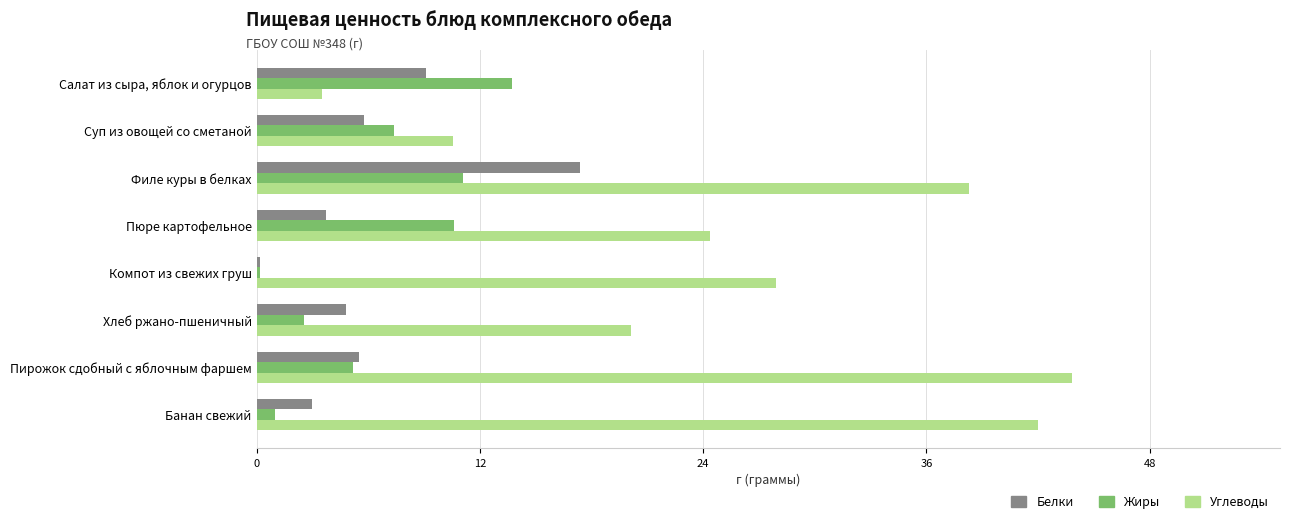

Which series has the widest spread of values?

Углеводы